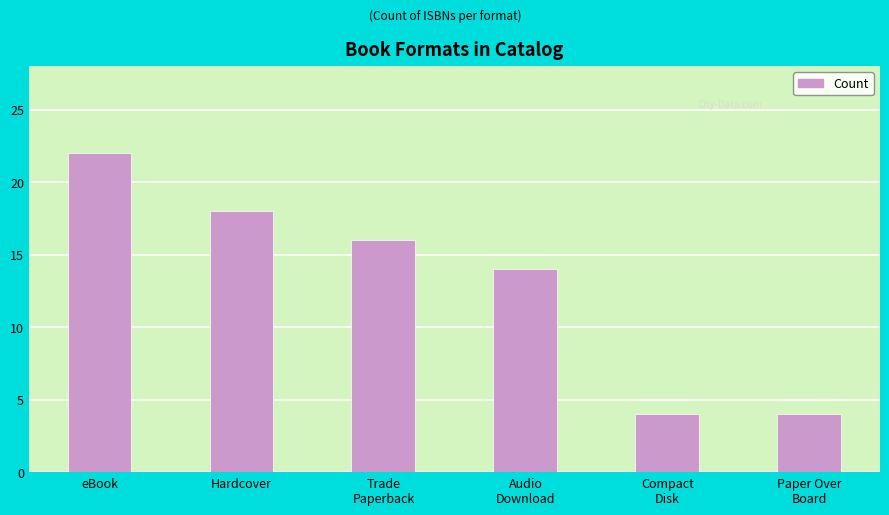

What is the difference between the values at Hardcover and Audio
Download?

4